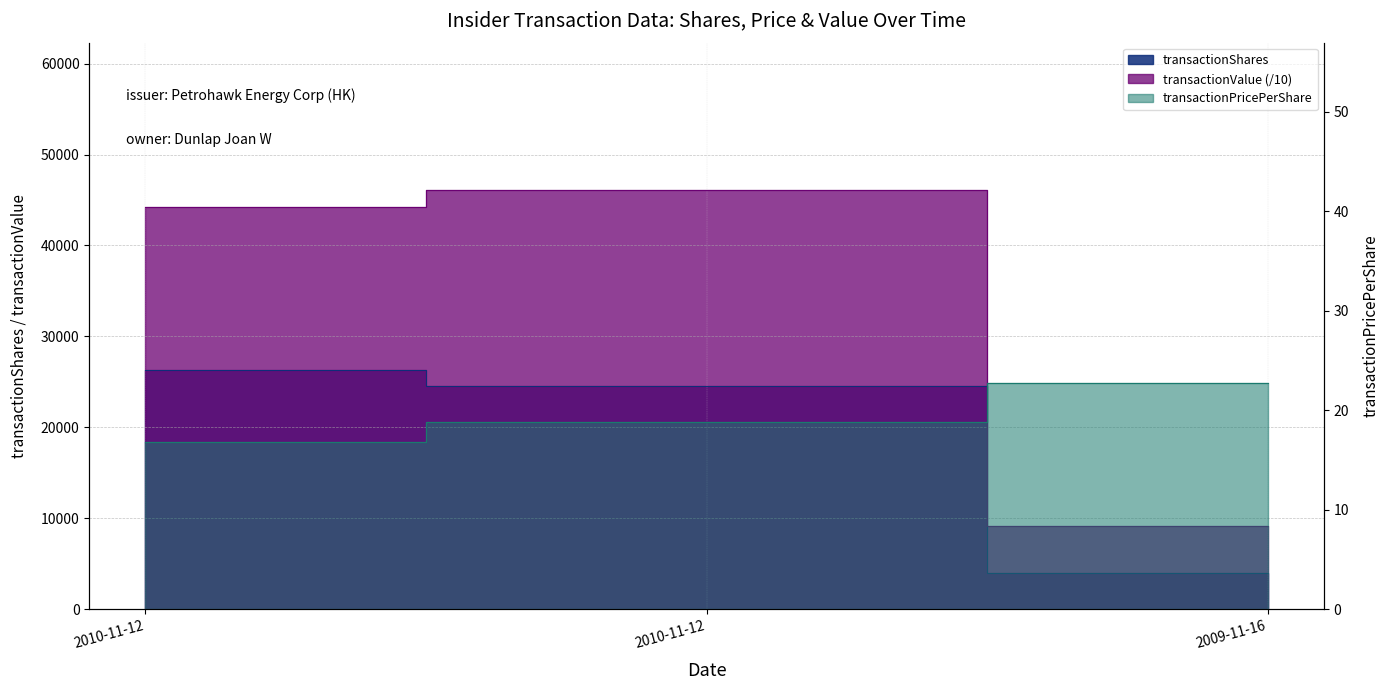

List the series in order of their overall mean, lowest first.

transactionPricePerShare, transactionShares, transactionValue